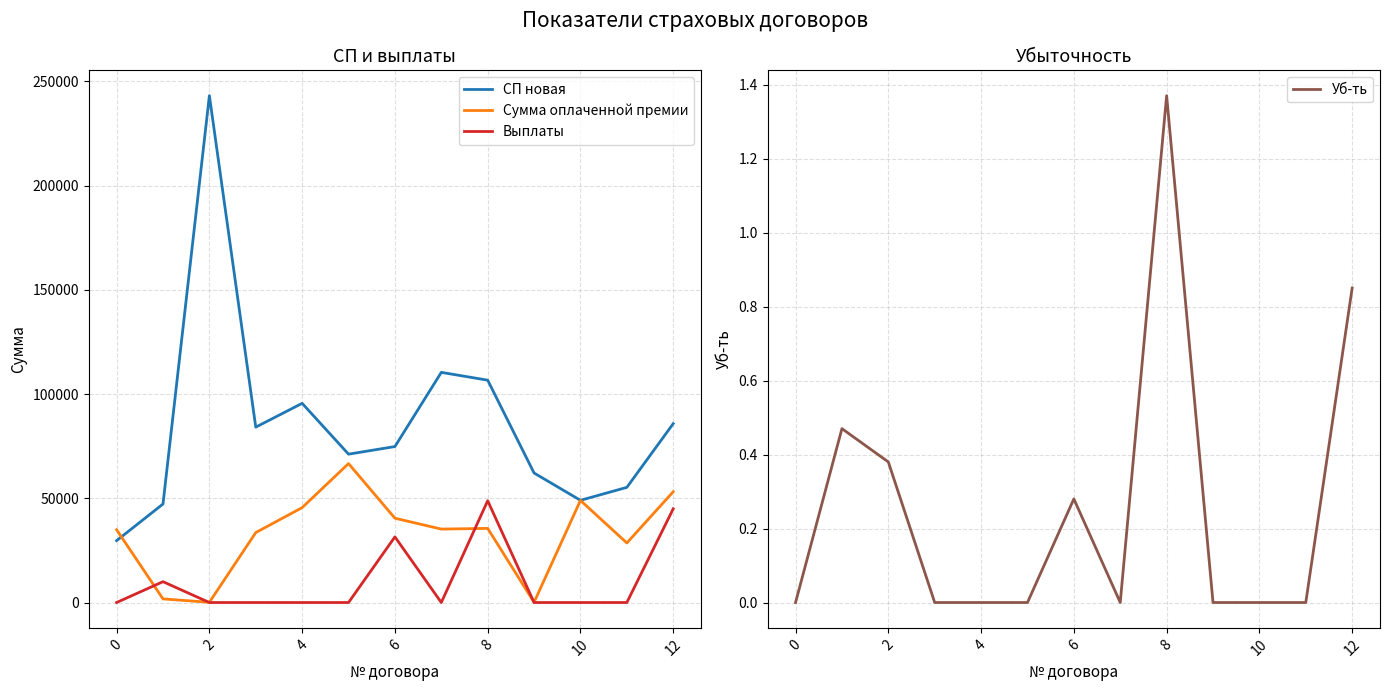

True or false: Уб-ть and СП новая cross at least once.

False